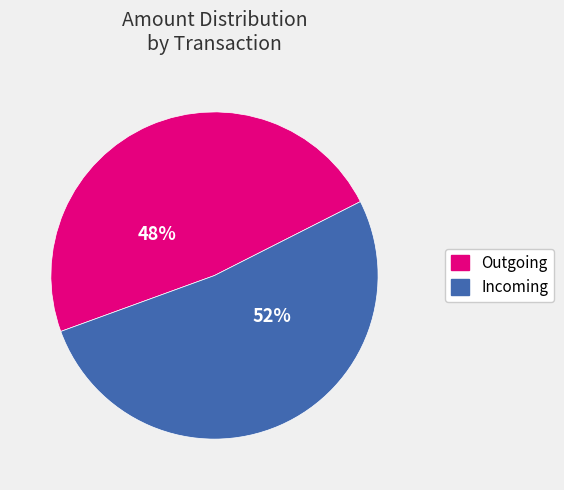

Does any single category account for the majority?

Yes